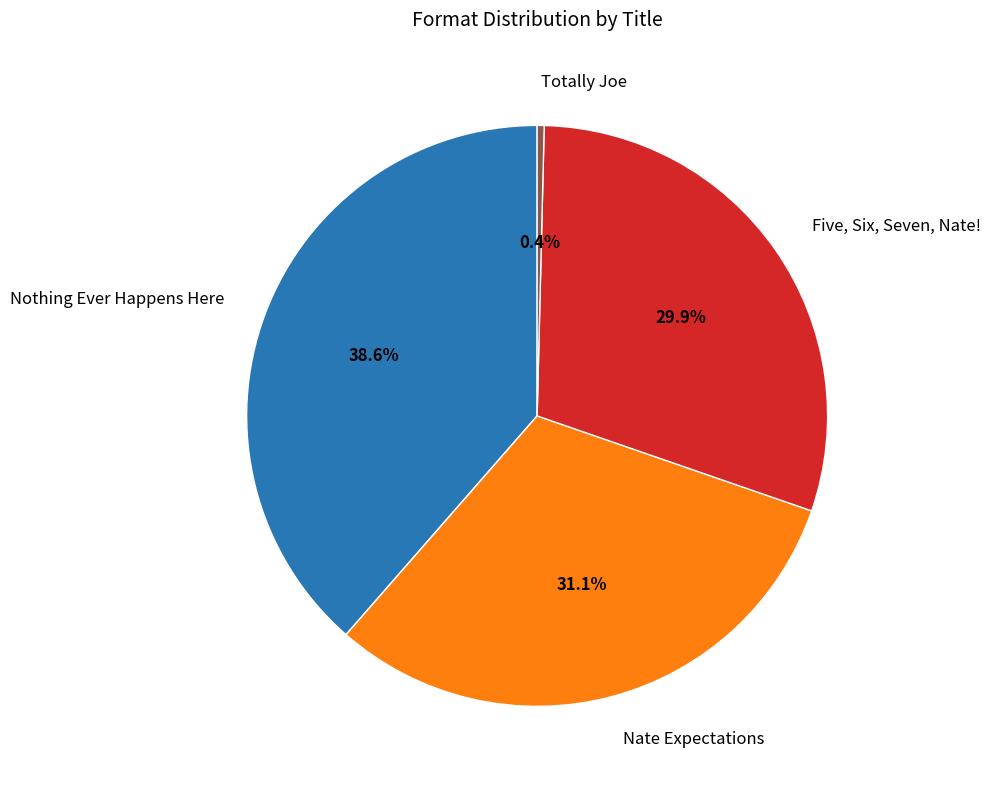

Which category has the biggest portion of the pie?

Nothing Ever Happens Here